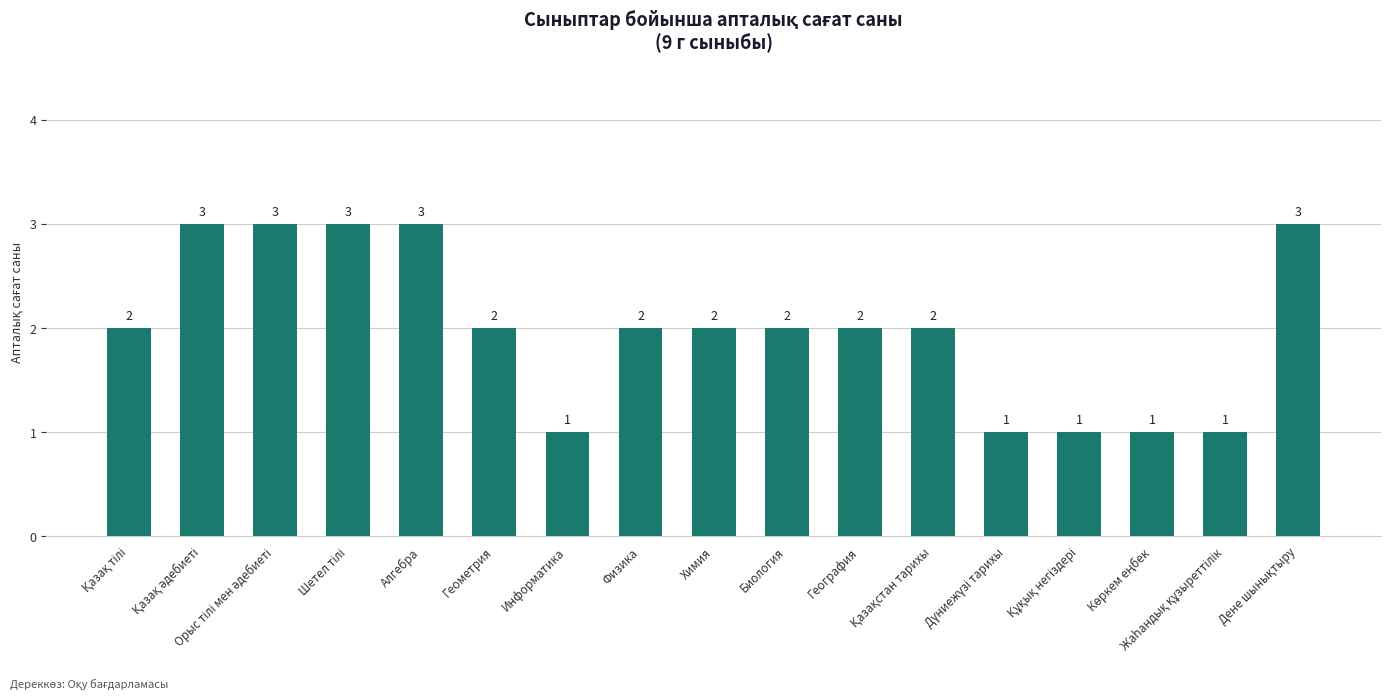

How many distinct data groups are displayed?

1